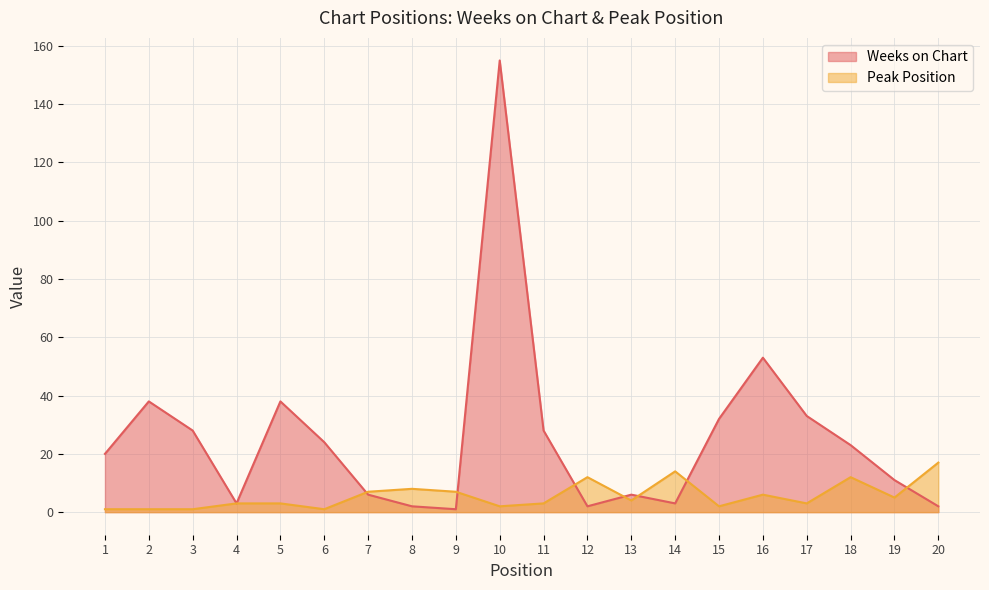

Where do Weeks on Chart and Peak Position first cross each other?

6 and 7